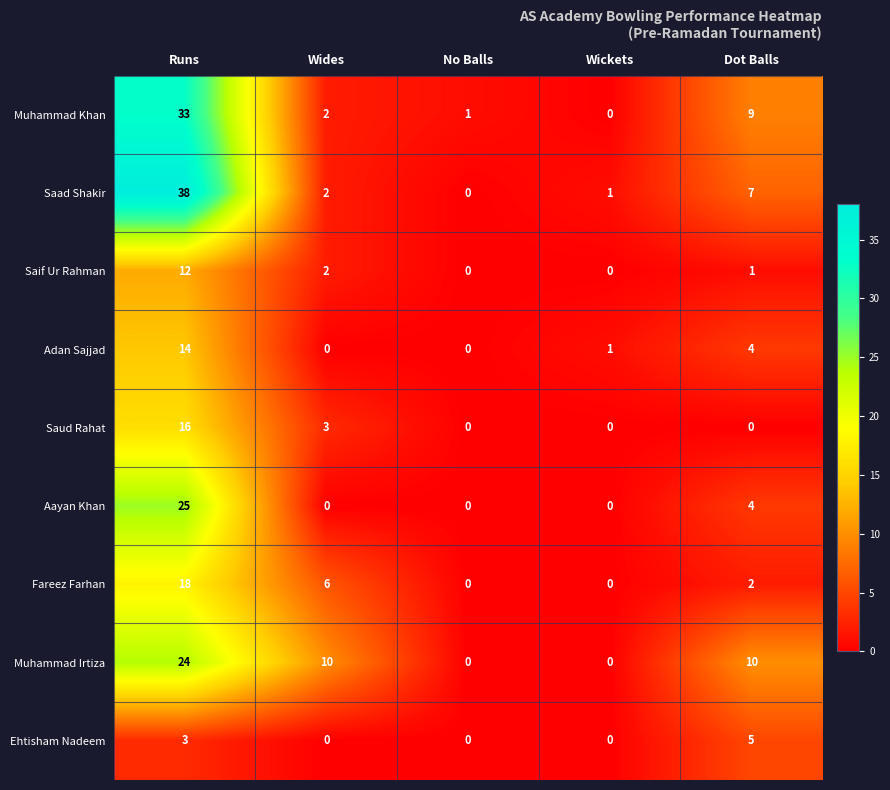

Which series has the largest range (max minus min)?

Saad Shakir